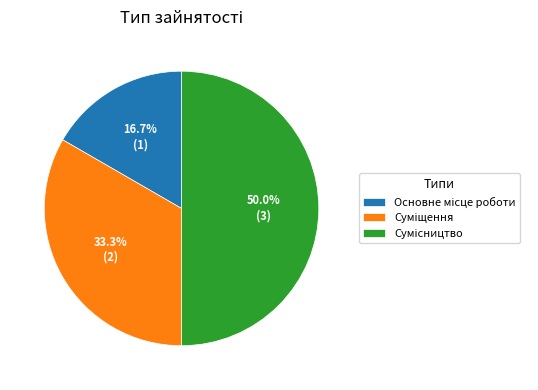

Does Основне місце роботи represent more than half of the total?

No